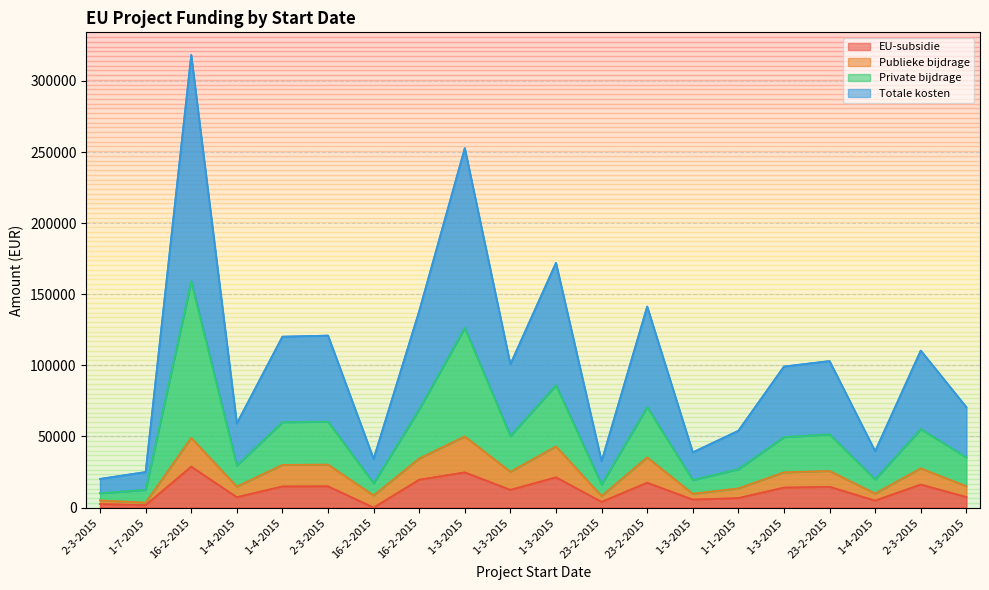

Rank the categories by Private bijdrage value from lowest to highest.

2-3-2015, 1-7-2015, 23-2-2015, 16-2-2015, 1-3-2015, 1-4-2015, 1-1-2015, 1-4-2015, 1-3-2015, 1-3-2015, 1-3-2015, 23-2-2015, 2-3-2015, 1-4-2015, 2-3-2015, 16-2-2015, 23-2-2015, 1-3-2015, 1-3-2015, 16-2-2015